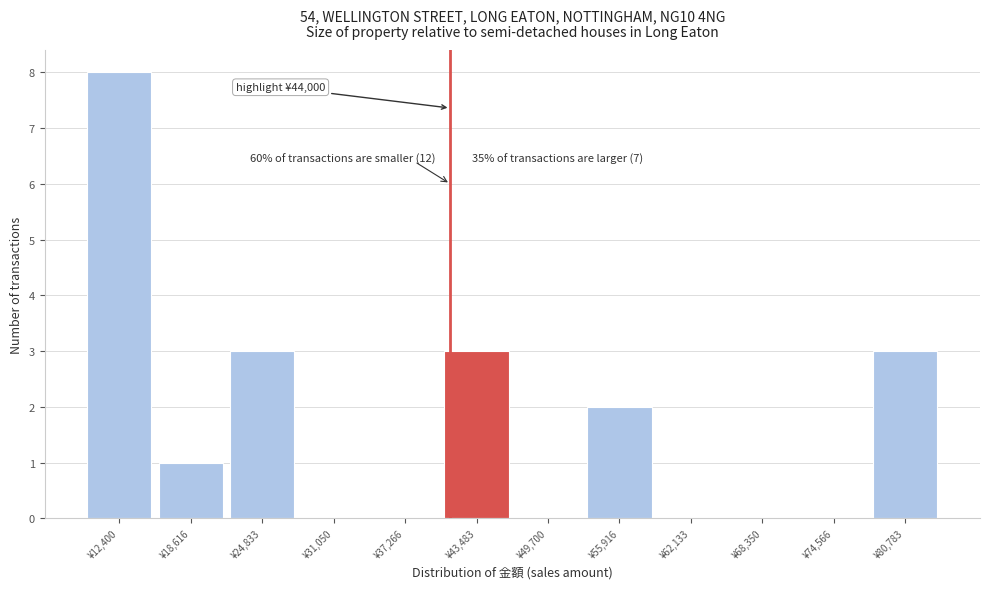

Reading right to left, what are all the values shown in this chart?

¥80,783=3	¥74,566=0	¥68,350=0	¥62,133=0	¥55,916=2	¥49,700=0	¥43,483=3	¥37,266=0	¥31,050=0	¥24,833=3	¥18,616=1	¥12,400=8